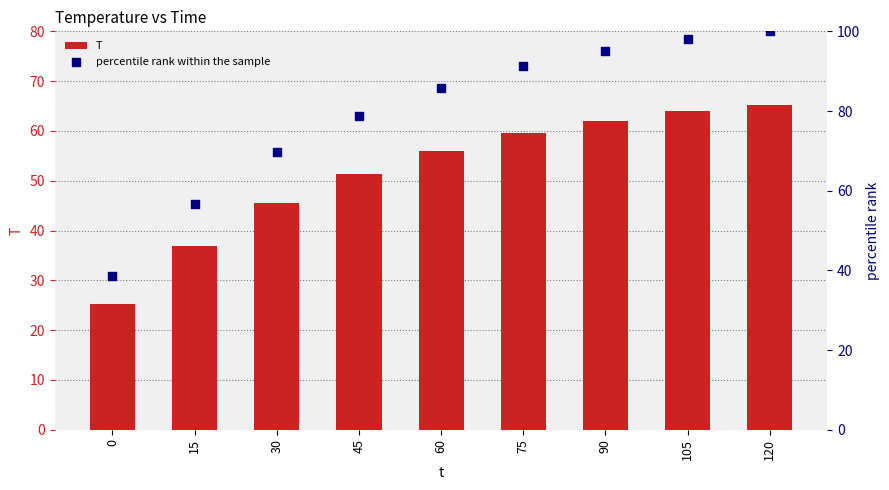

At which category is the sum across all series the highest?

120